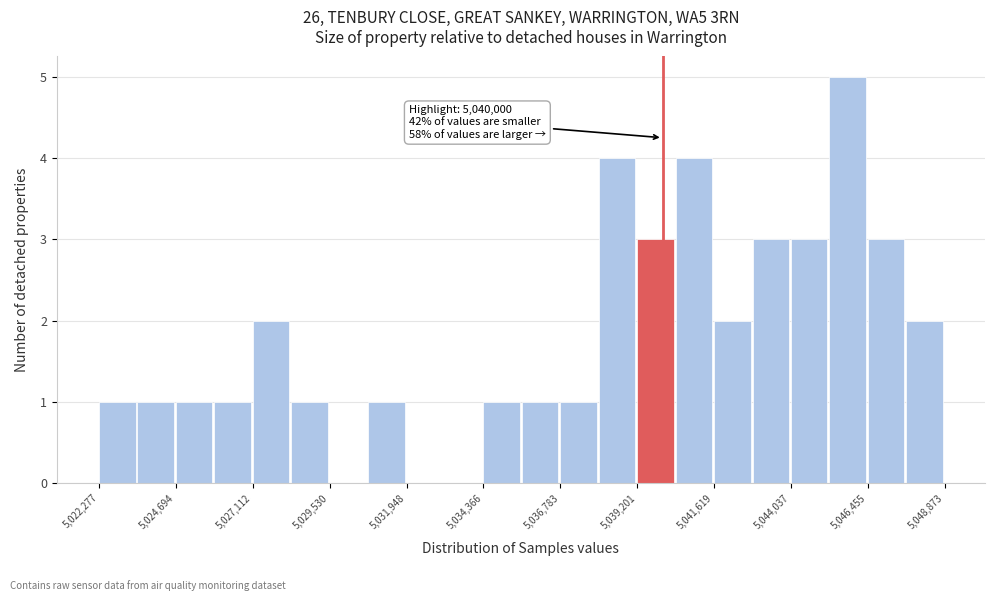

Around what value on the x-axis is the tallest bar? Give the approximate position of its centre, as read against the axis.

5046000